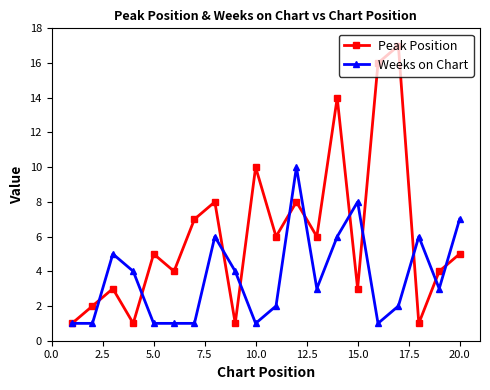

Reading left to right, transcribe all the data shown in this chart.

Peak Position: 1	2	3	1	5	4	7	8	1	10	6	8	6	14	3	16	17	1	4	5
Weeks on Chart: 1	1	5	4	1	1	1	6	4	1	2	10	3	6	8	1	2	6	3	7